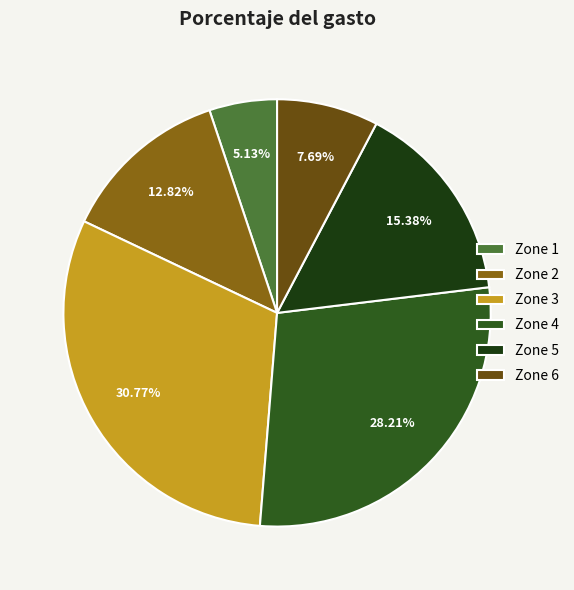

True or false: Zone 6 accounts for 14% of the total.

False